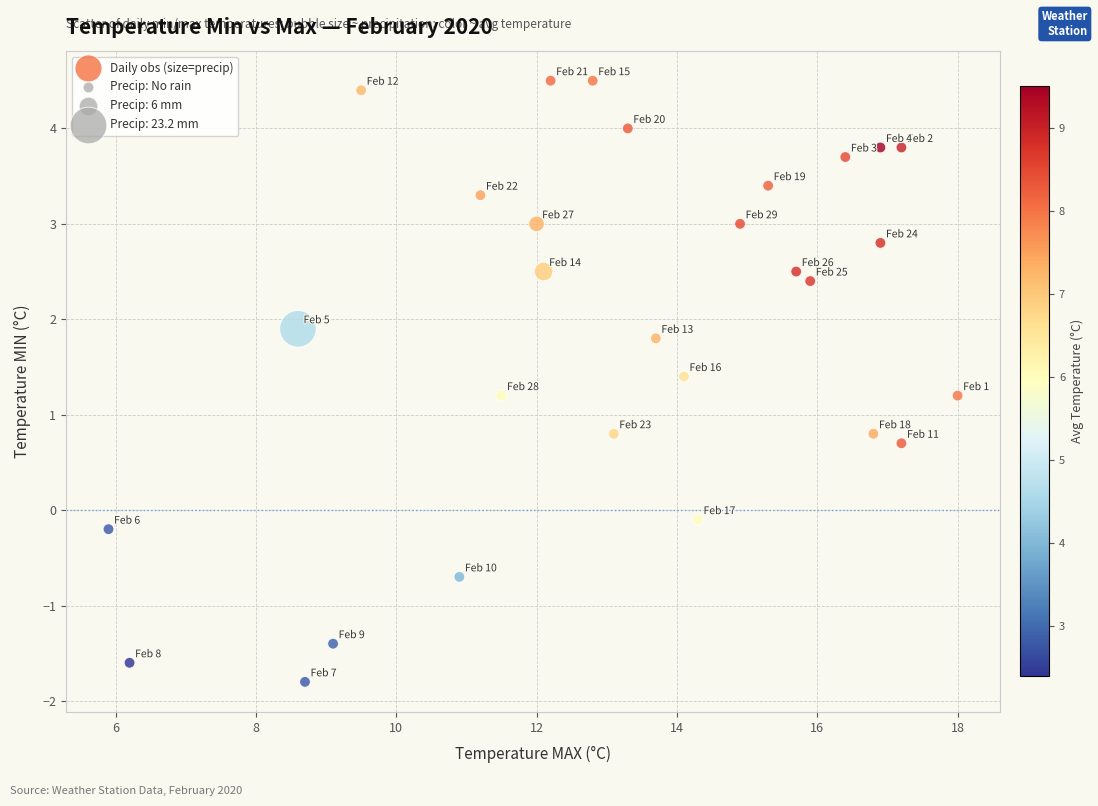

What is the range of Y values (max minus min)?

6.3